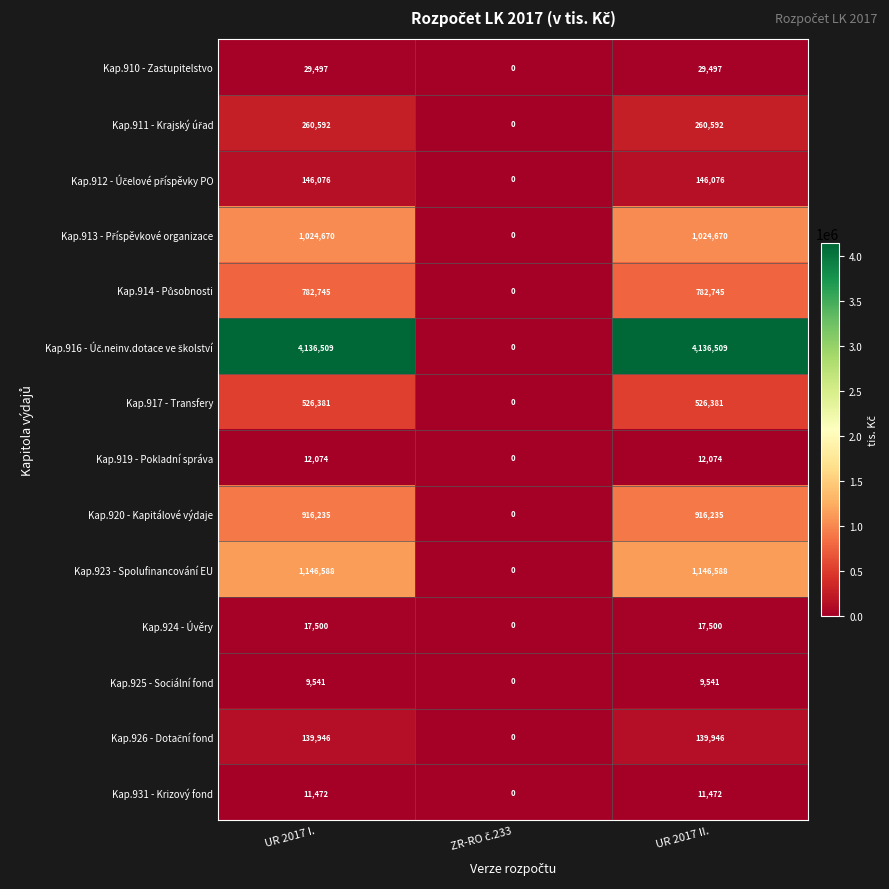

Read the Kap.920 - Kapitálové výdaje value at UR 2017 I..

916235